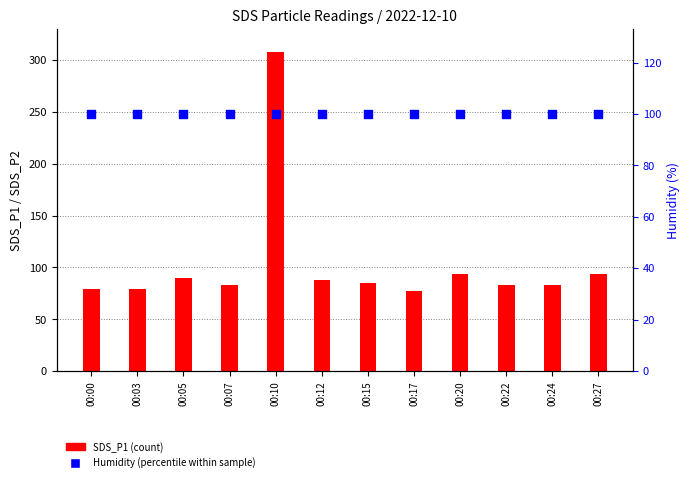

Which series reaches the minimum Y coordinate?

SDS_P1